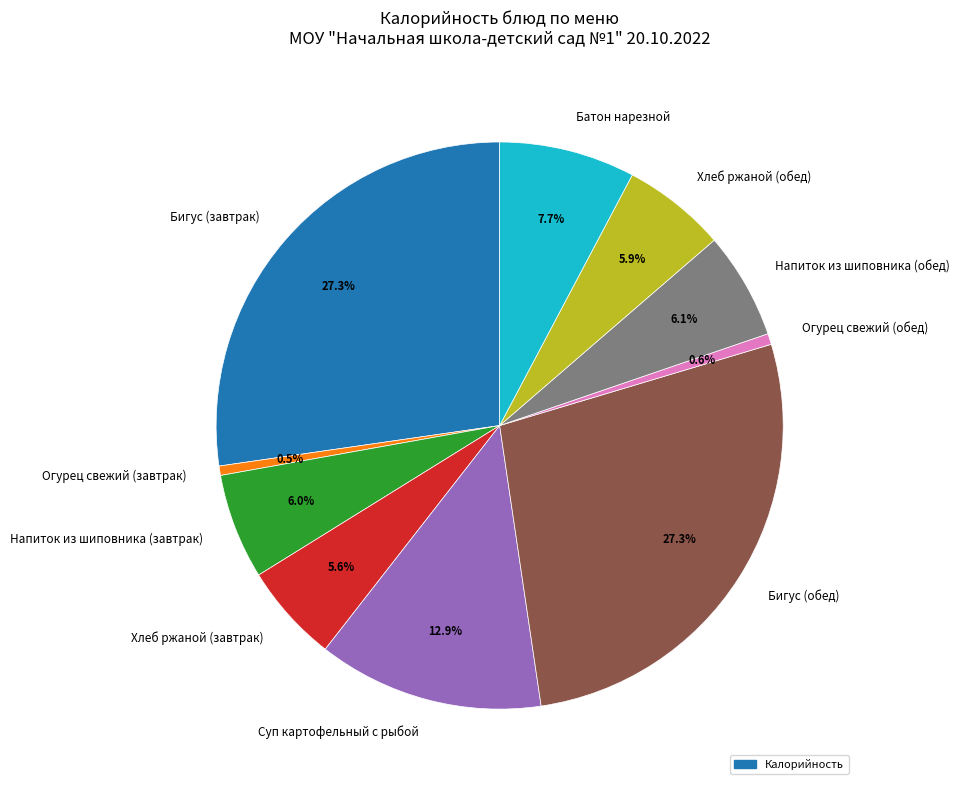

To the nearest percent, what is the average slice percentage?

10%